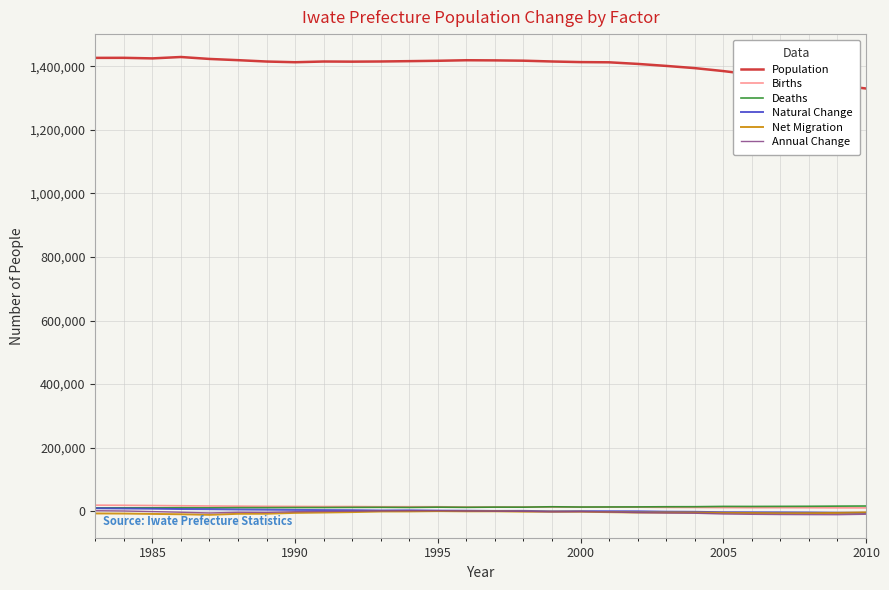

True or false: Natural Change and Population intersect in this chart.

False